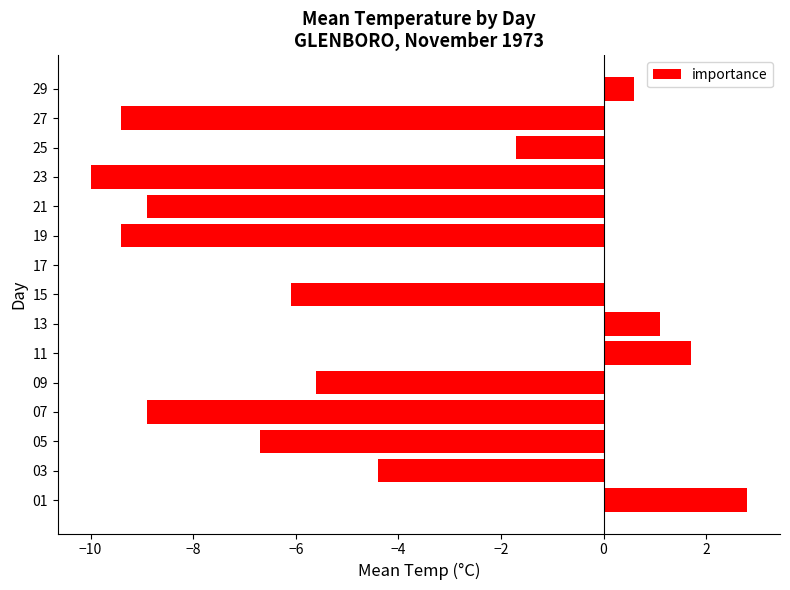

How many distinct data groups are displayed?

1